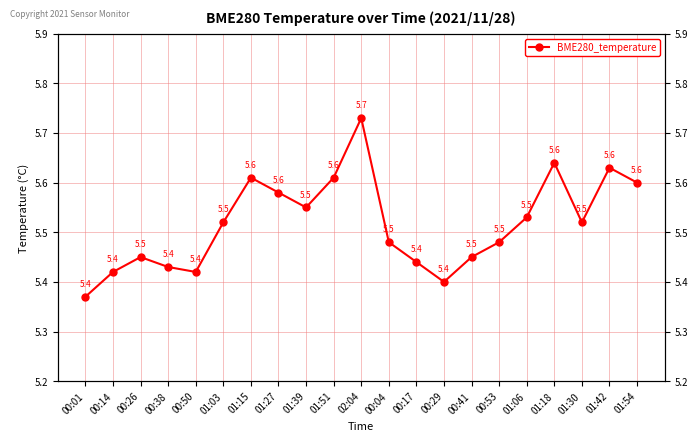

List the labels in order of value, largest first.

02:04, 01:18, 01:42, 01:15, 01:51, 01:54, 01:27, 01:39, 01:06, 01:03, 01:30, 00:04, 00:53, 00:26, 00:41, 00:17, 00:38, 00:14, 00:50, 00:29, 00:01